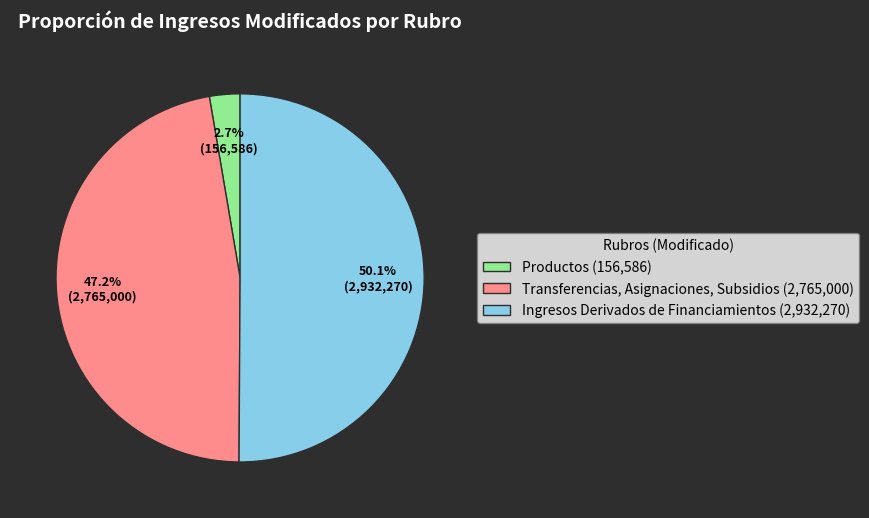

Which has a higher value, Productos (156,586) or Ingresos Derivados de Financiamientos (2,932,270)?

Ingresos Derivados de Financiamientos (2,932,270)